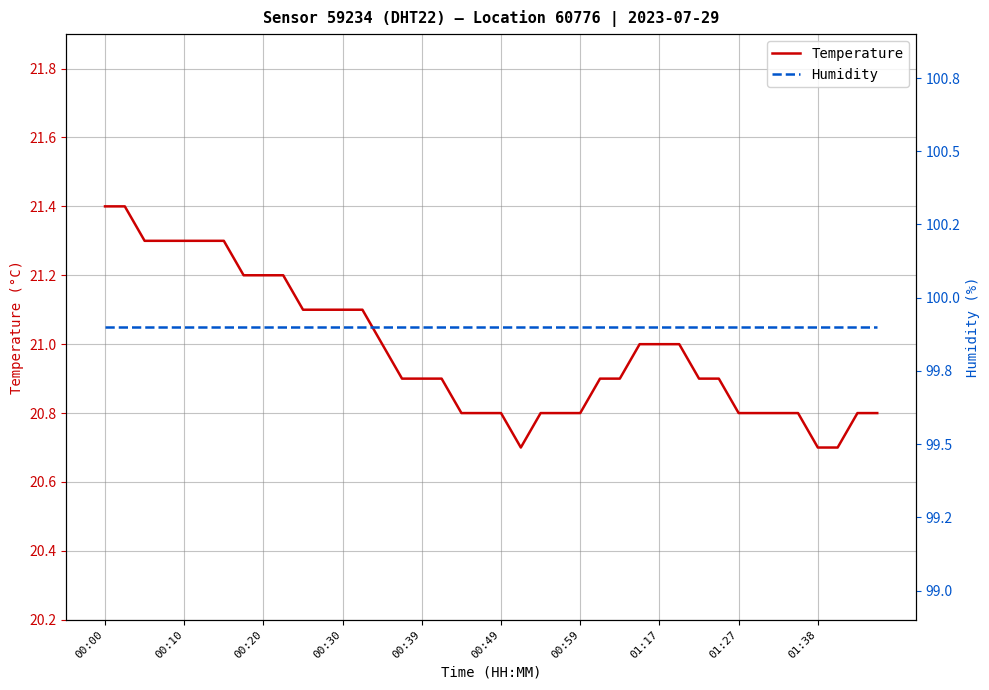

Is the value of Temperature at 35 greater than the value of Humidity at 14?

No